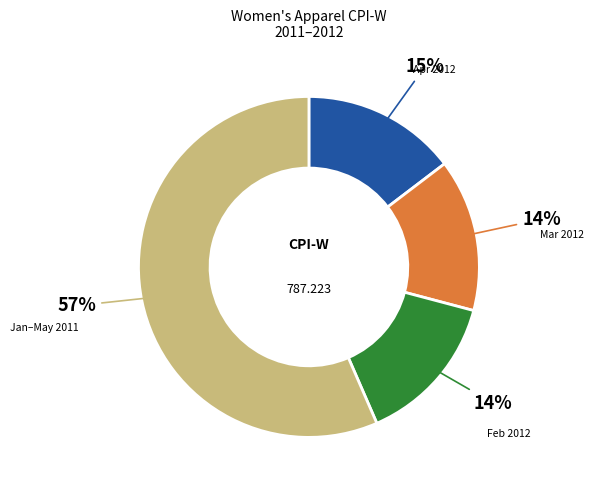

Does any single category account for the majority?

Yes